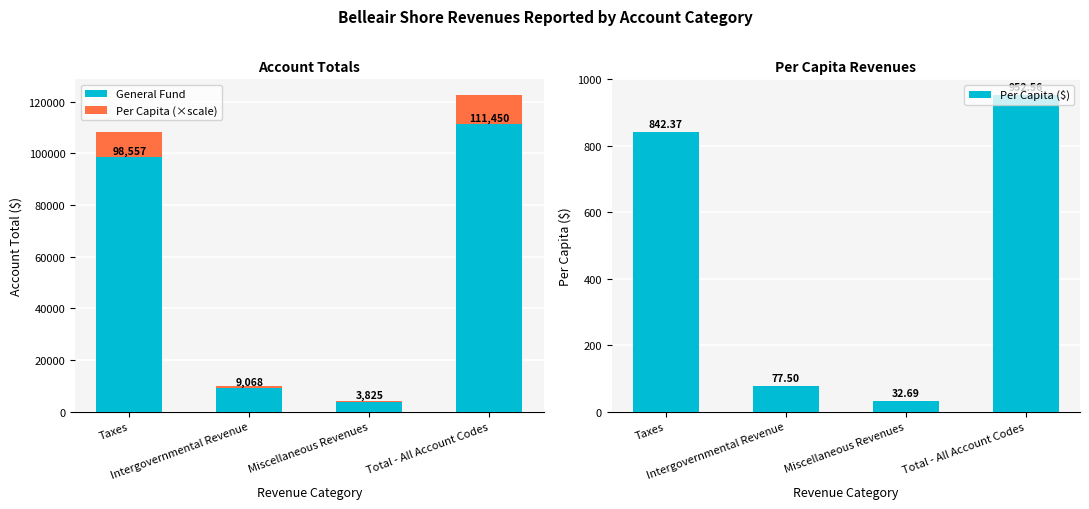

How many values in the Per Capita (×scale) series are below 9855?

2